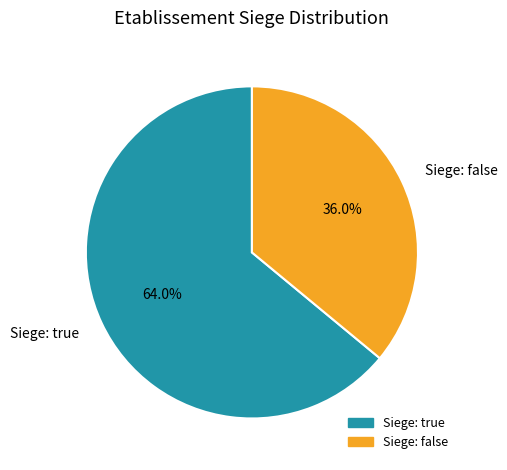

Which has a higher value, Siege: false or Siege: true?

Siege: true